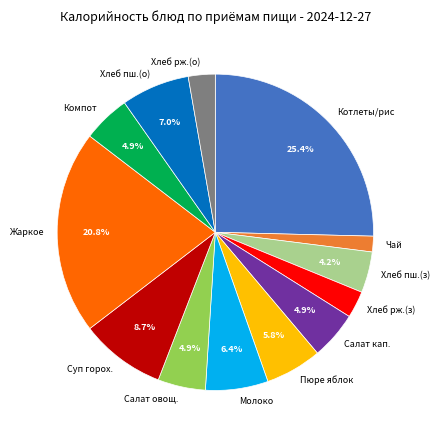

Is the sum of Хлеб пш.(о) and Чай greater than half?

No